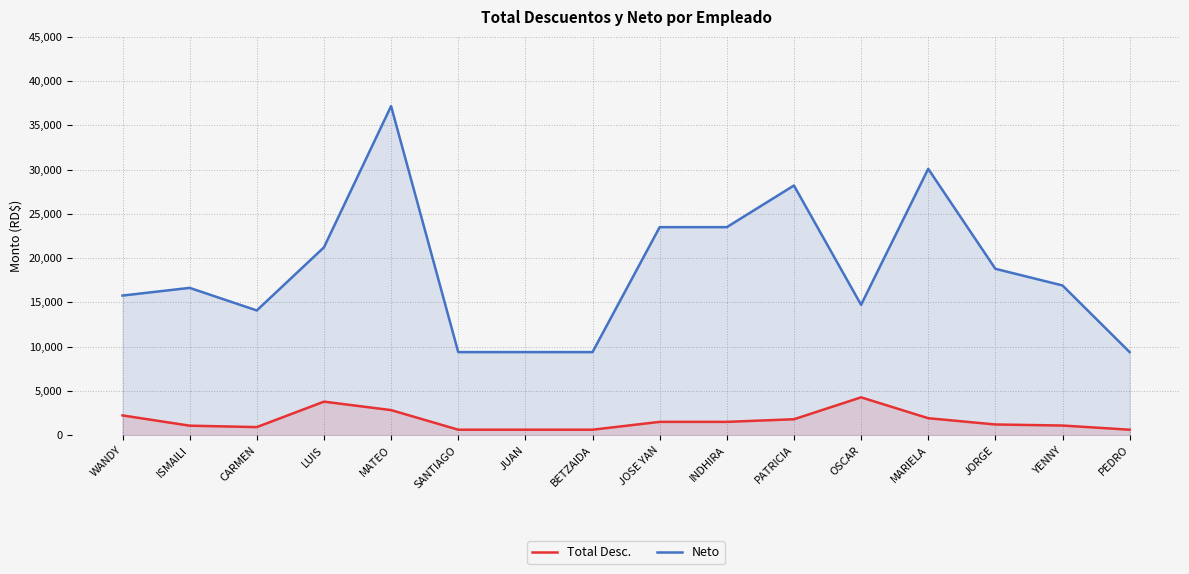

Which series changed the most between LUIS and OSCAR?

Neto